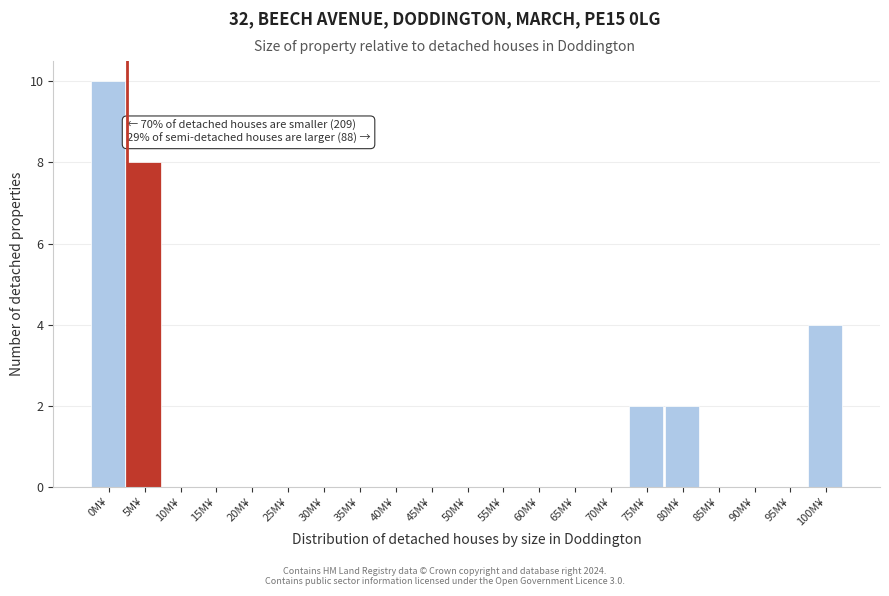

Reading left to right, transcribe all the data shown in this chart.

0M¥=10	5M¥=8	10M¥=0	15M¥=0	20M¥=0	25M¥=0	30M¥=0	35M¥=0	40M¥=0	45M¥=0	50M¥=0	55M¥=0	60M¥=0	65M¥=0	70M¥=0	75M¥=2	80M¥=2	85M¥=0	90M¥=0	95M¥=0	100M¥=4